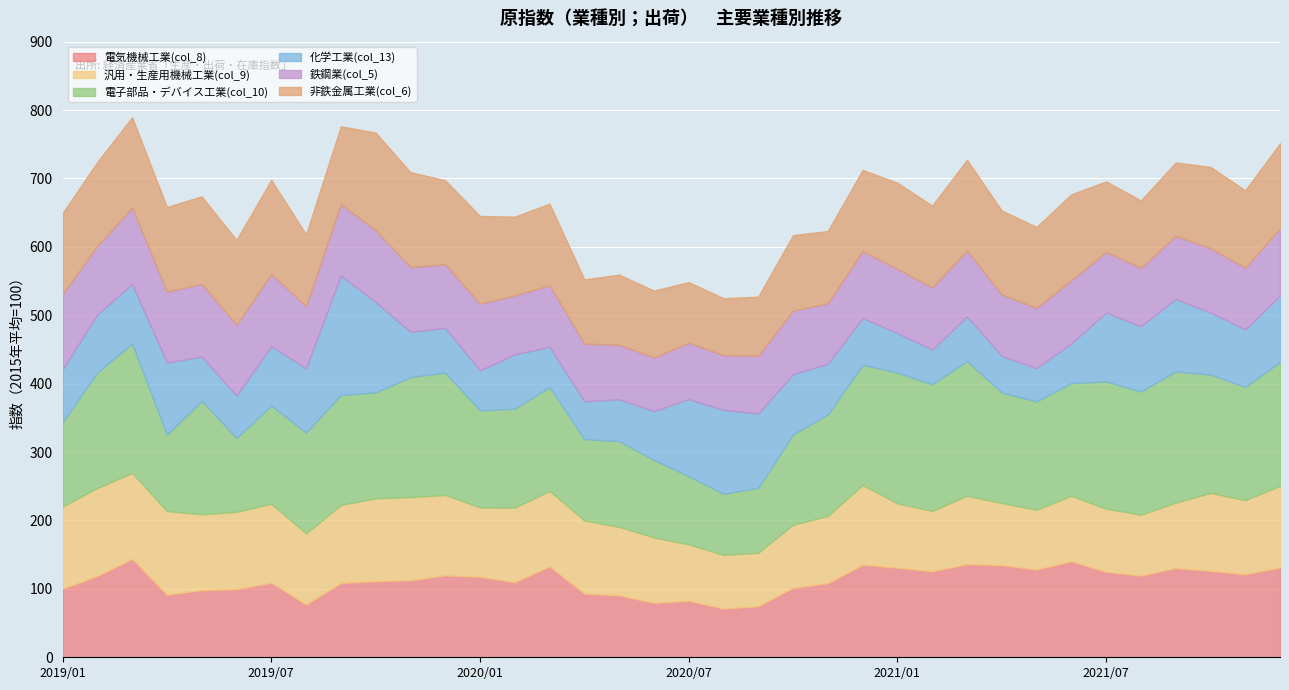

At which category does 非鉄金属工業(col_6) reach its first local valley?

4